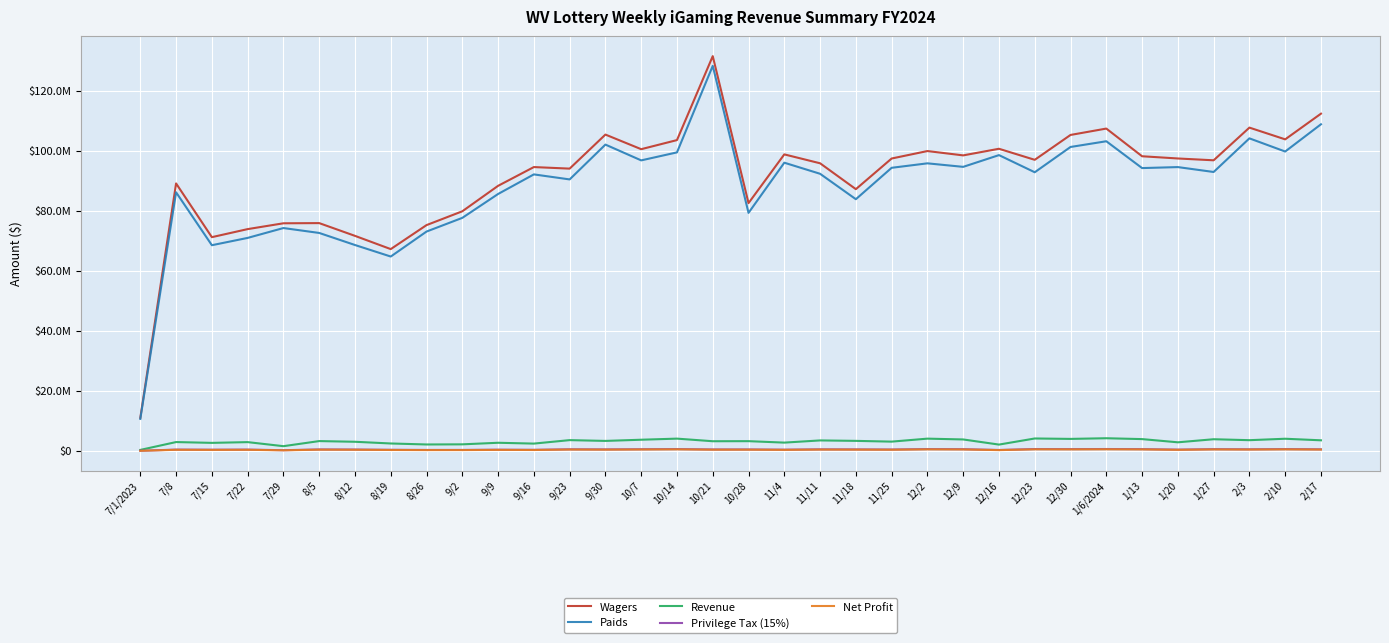

True or false: Revenue has a value of 2272461.7 at 10/28.

False